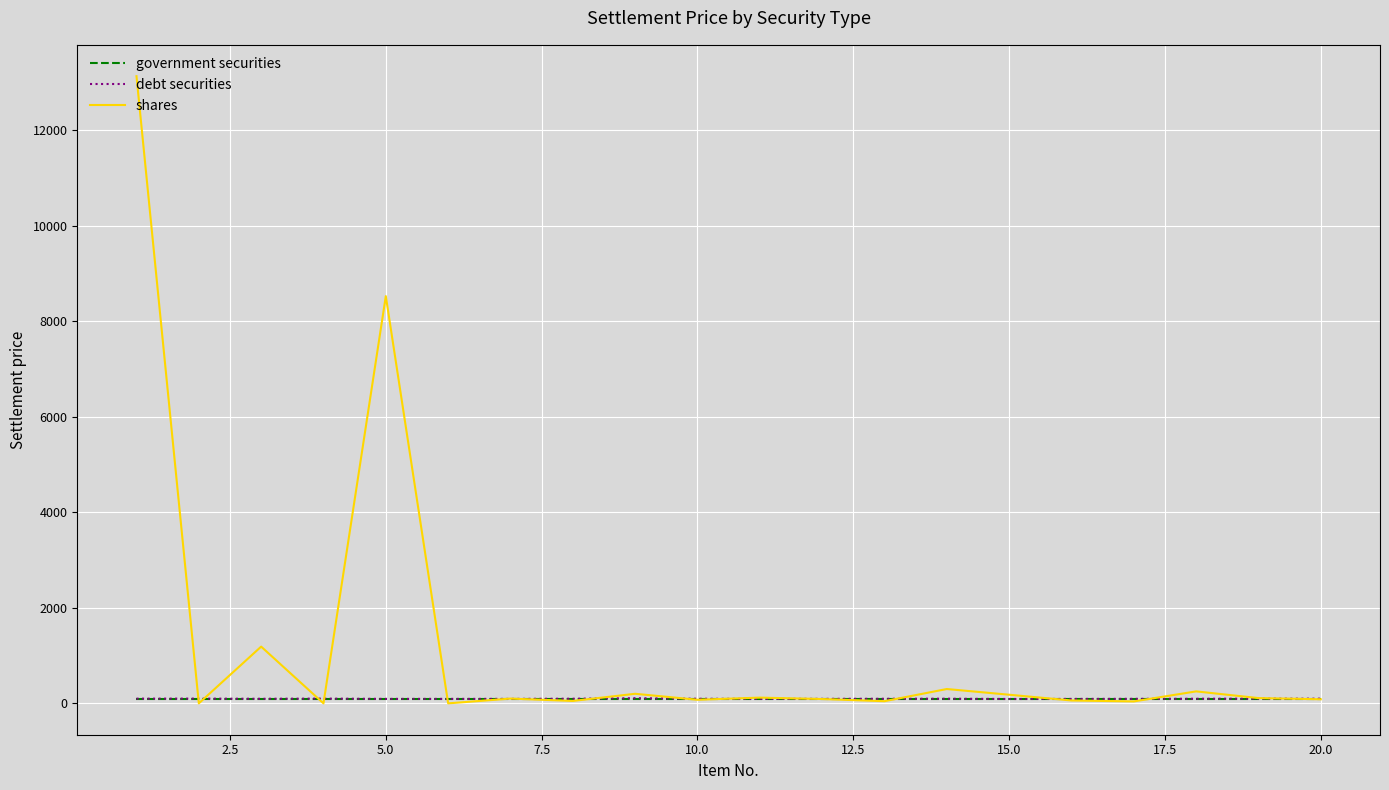

Which series has the largest total across all categories?

shares